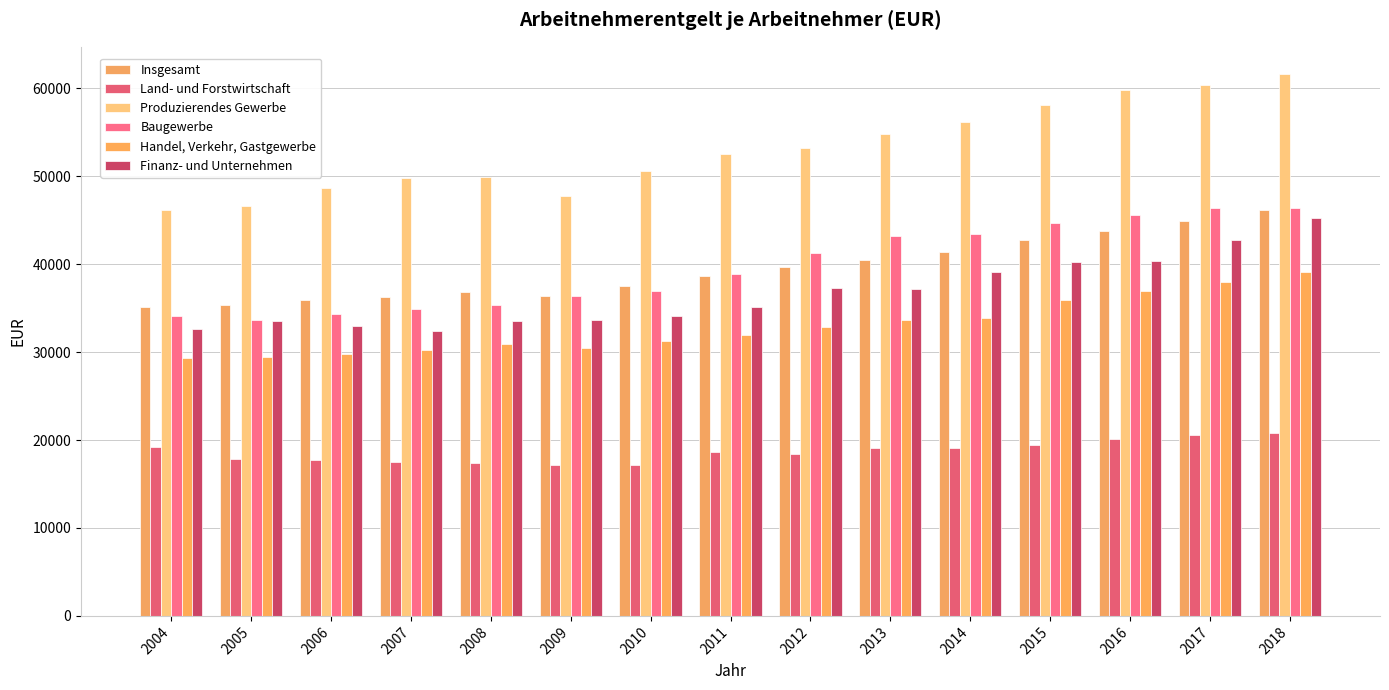

How many bars are there in total?

90